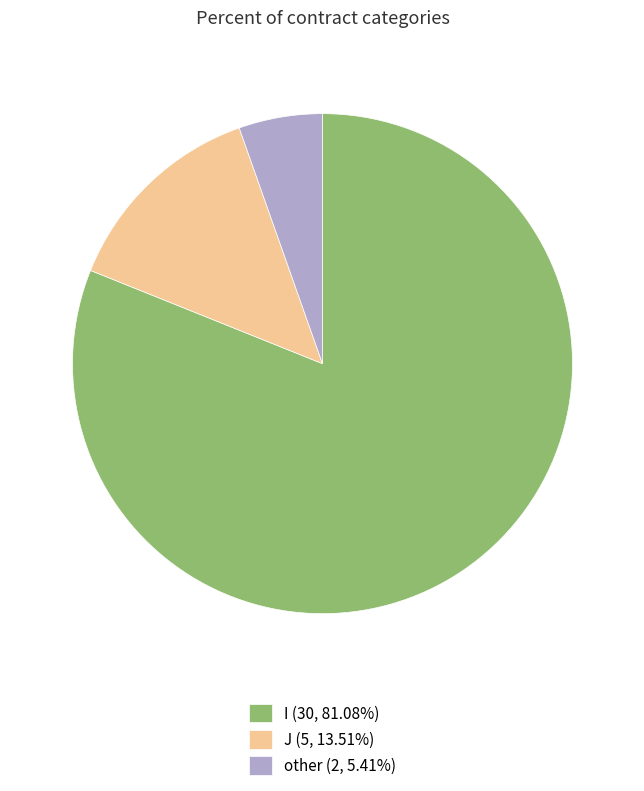

Does other (2, 5.41%) account for over 50% of the chart?

No